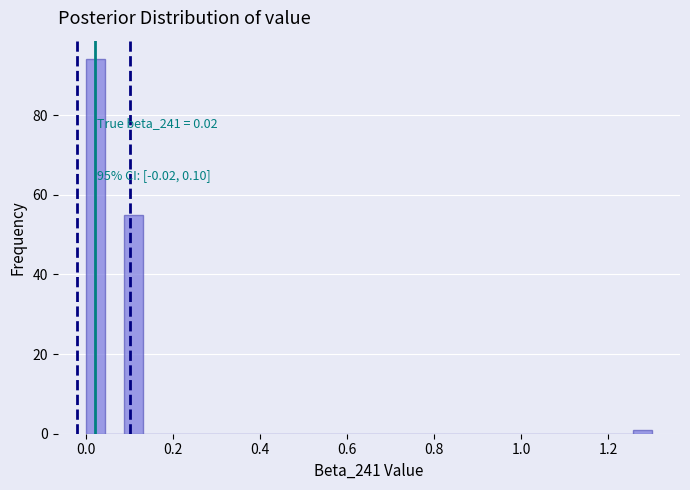

Around what value on the x-axis is the tallest bar? Give the approximate position of its centre, as read against the axis.

0.02